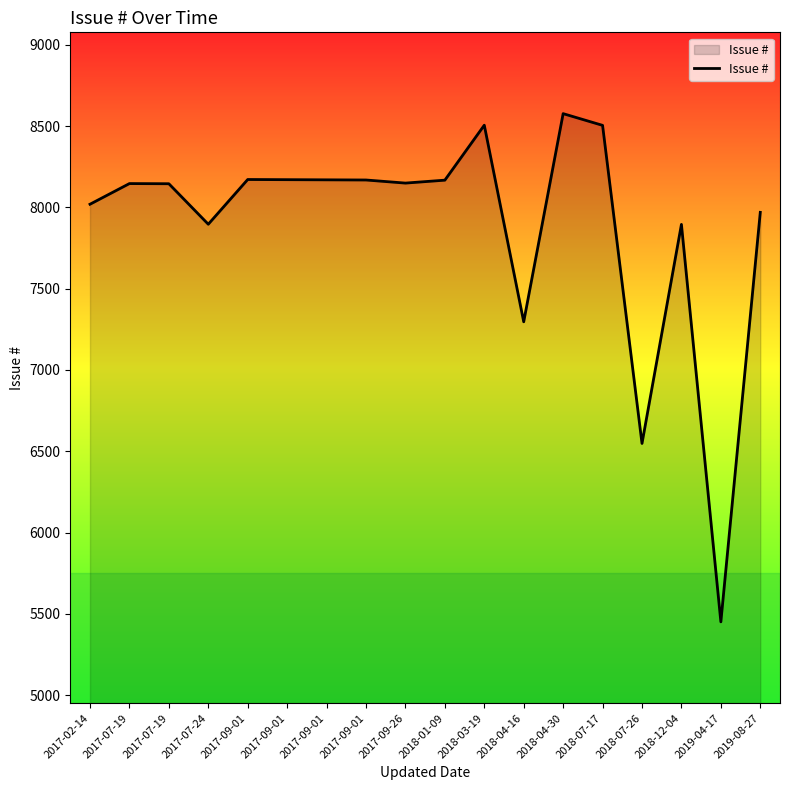

What is the minimum value shown in the chart?

5451